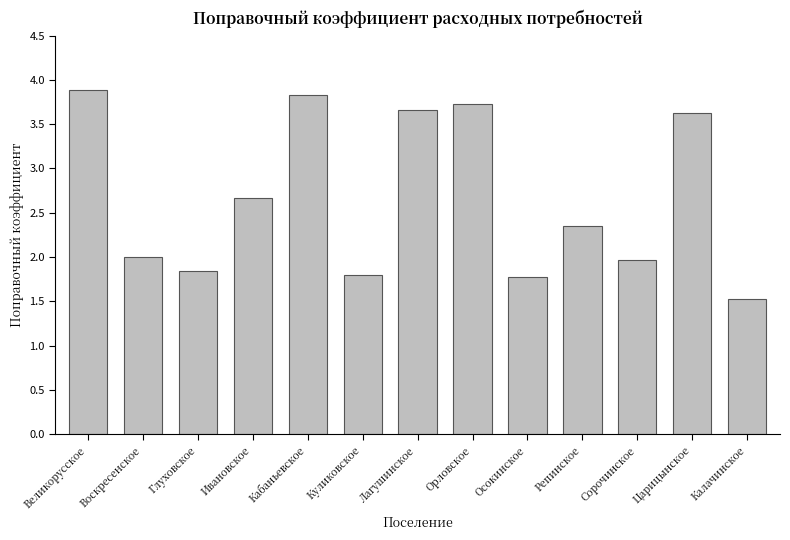

How many values are between 1 and 3?

8